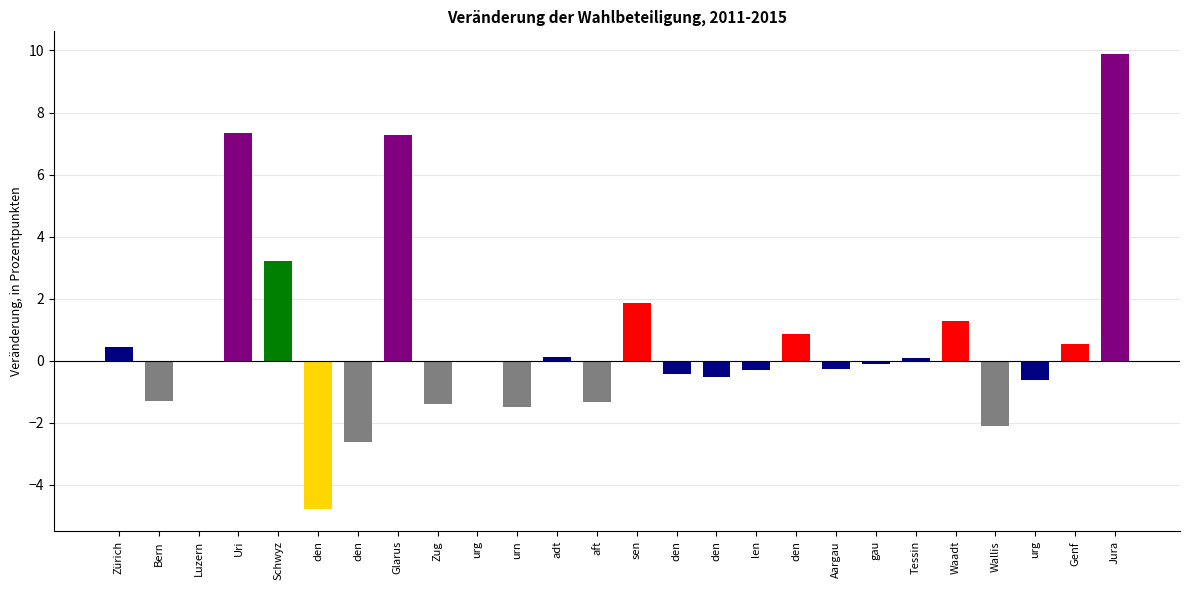

How many data points does each series have?

26